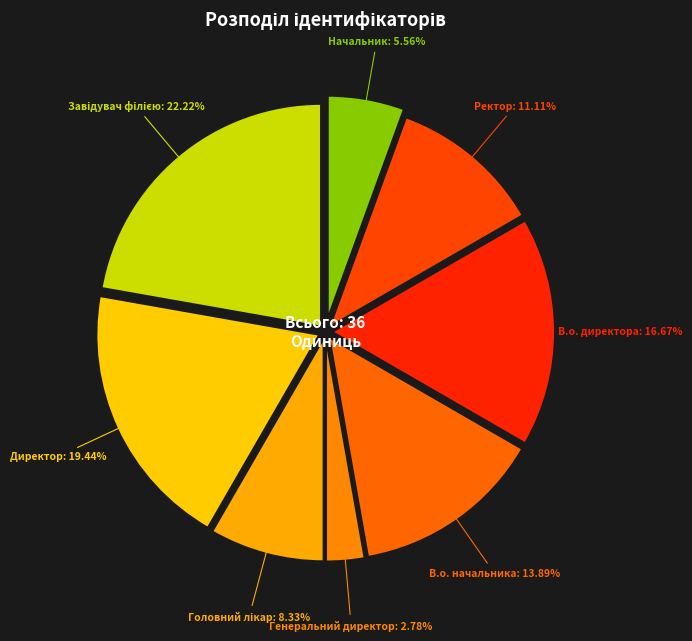

Which slice is the smallest?

Генеральний директор